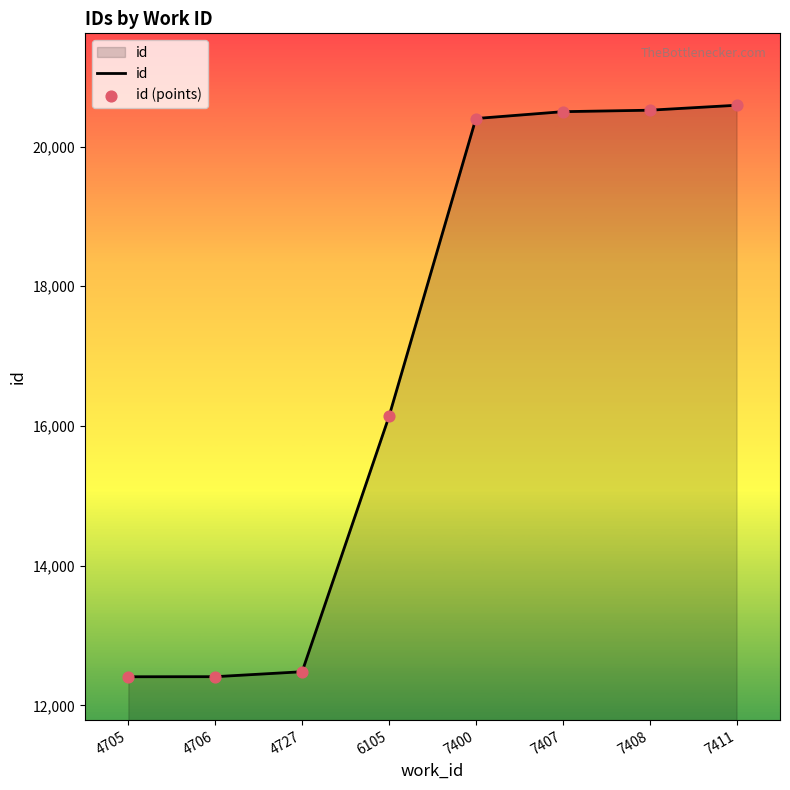

Approximately how many times larger is the value at 7400 compared to 6105?

1.3